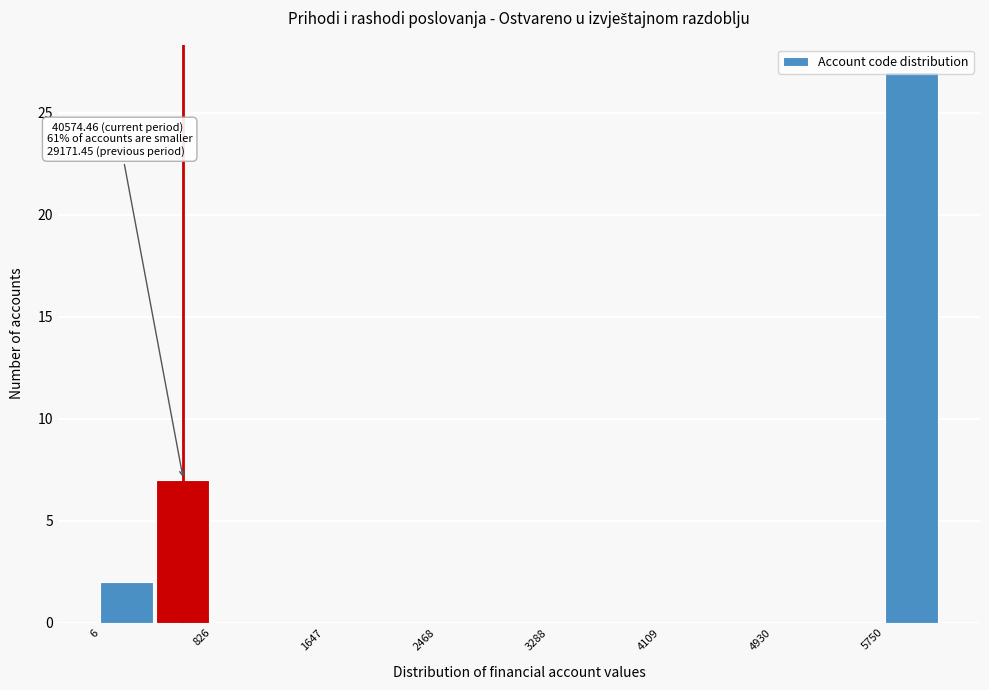

Which range on the x-axis has the tallest bar?

5800 to 6200